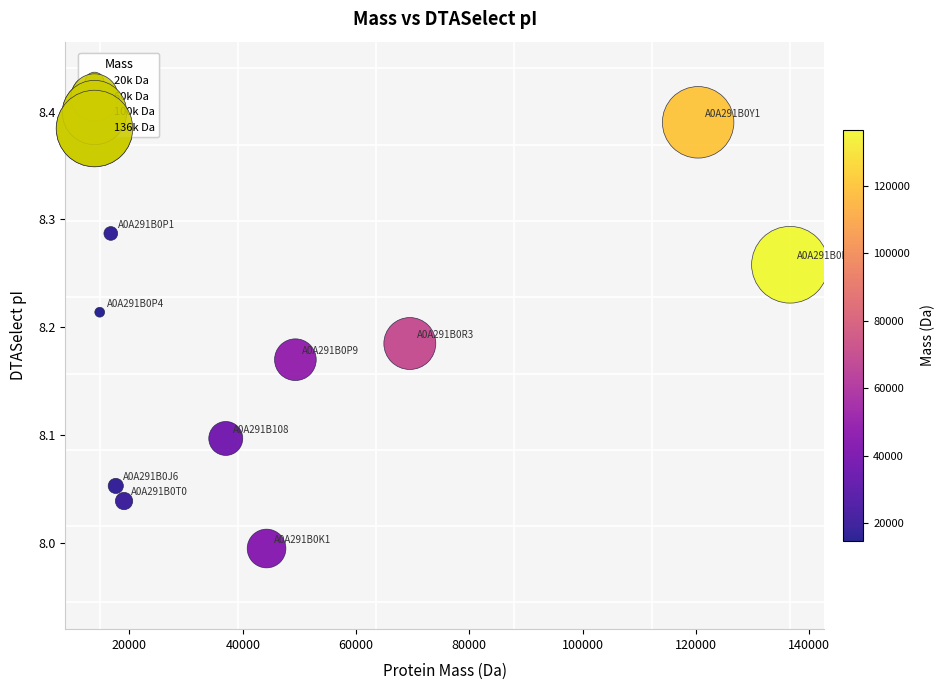

What is the average X value?

52507.1